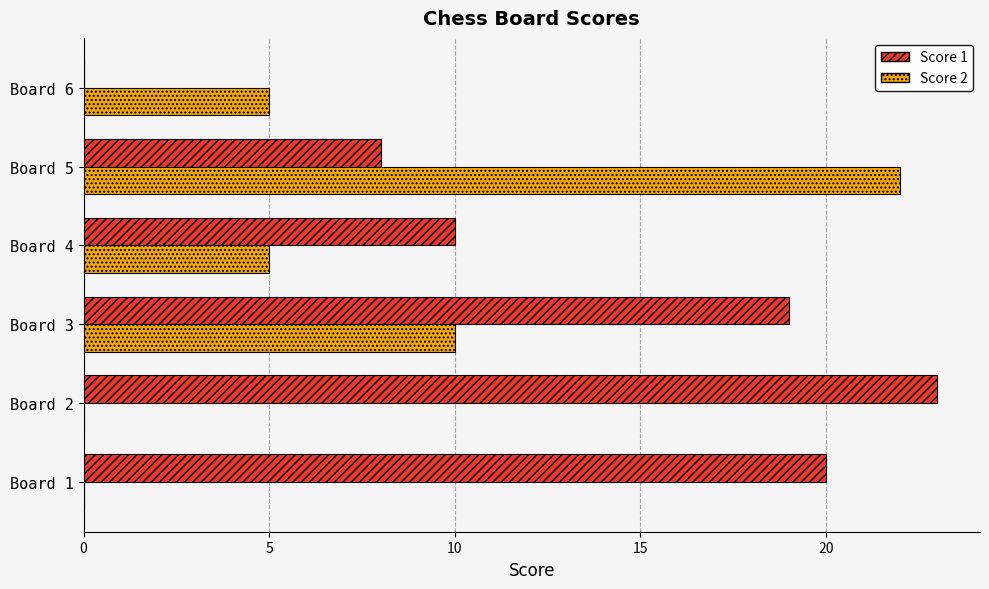

Where is Score 1 nearest to the value 11?

Board 4